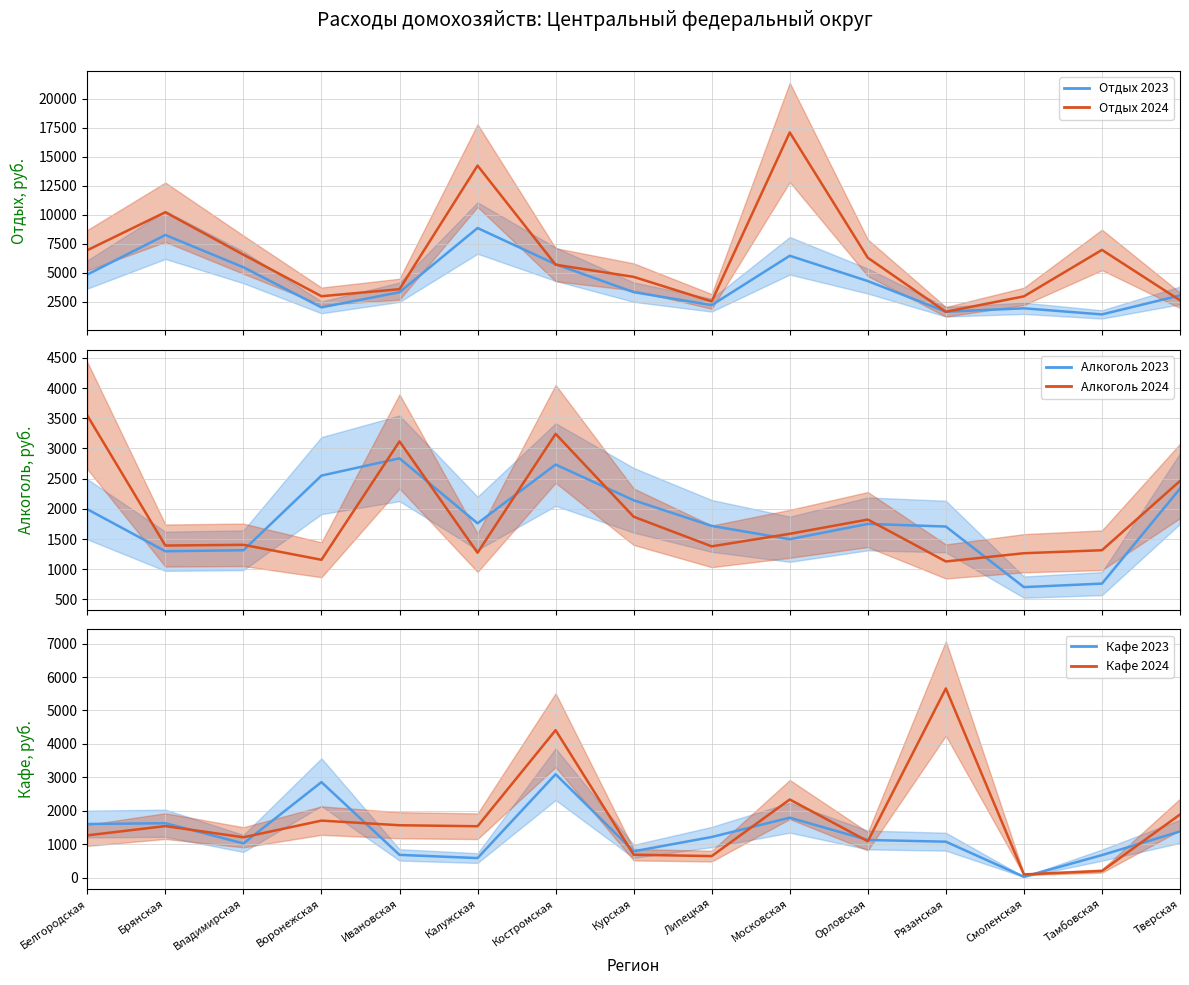

Between Калужская and Костромская, which is larger?

Калужская